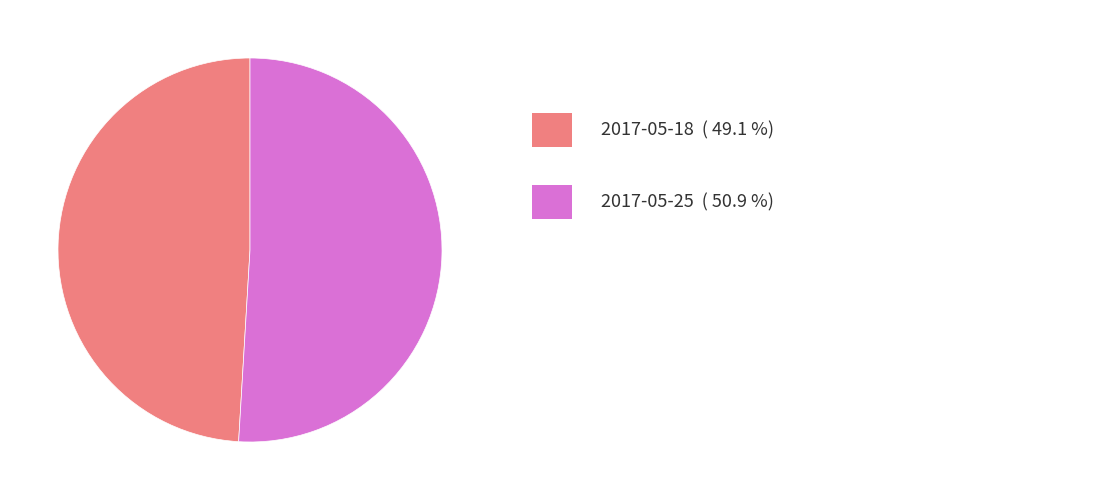

Count the number of slices in the pie.

2